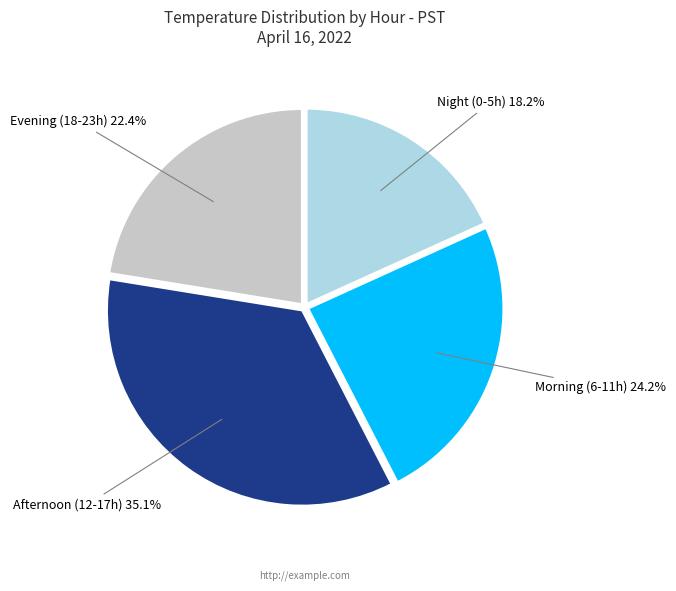

Does any single category account for the majority?

No